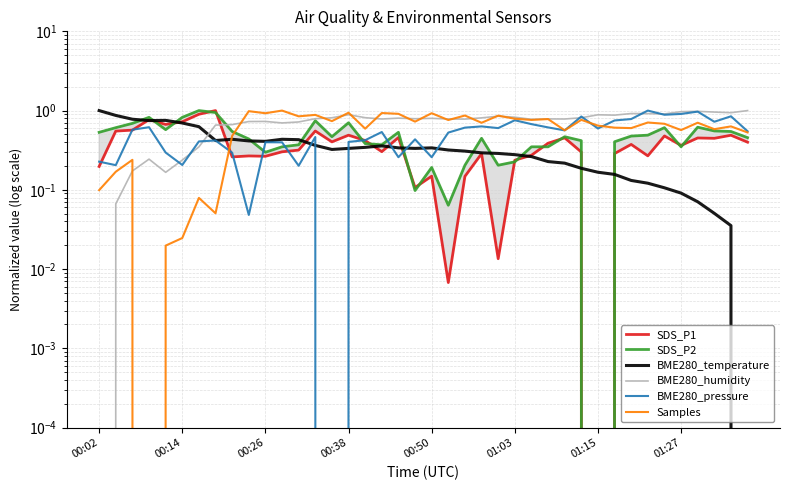

How many interior local valleys does the BME280_temperature series have?

5